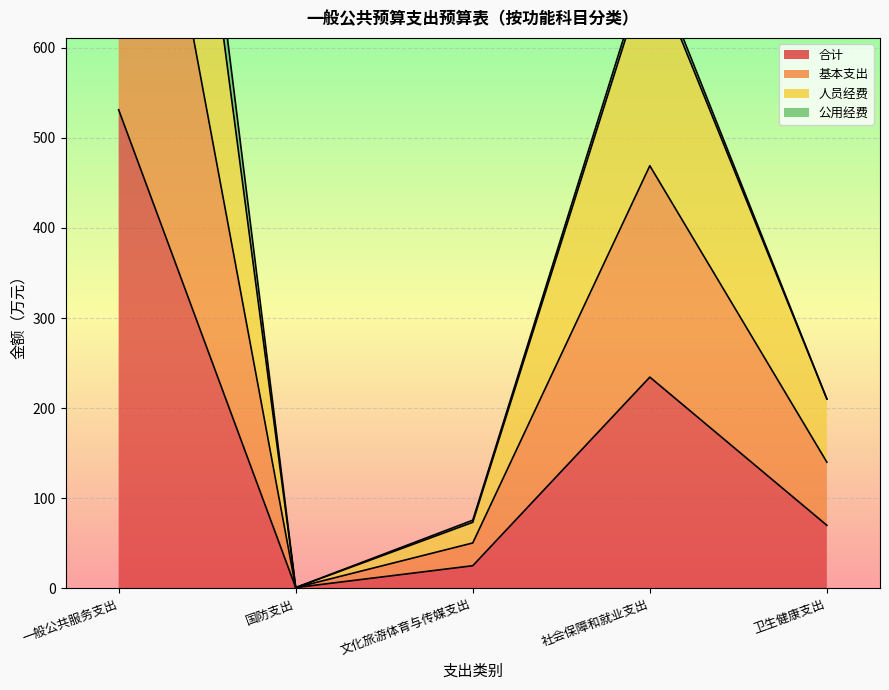

At which label does 合计 reach its minimum?

国防支出